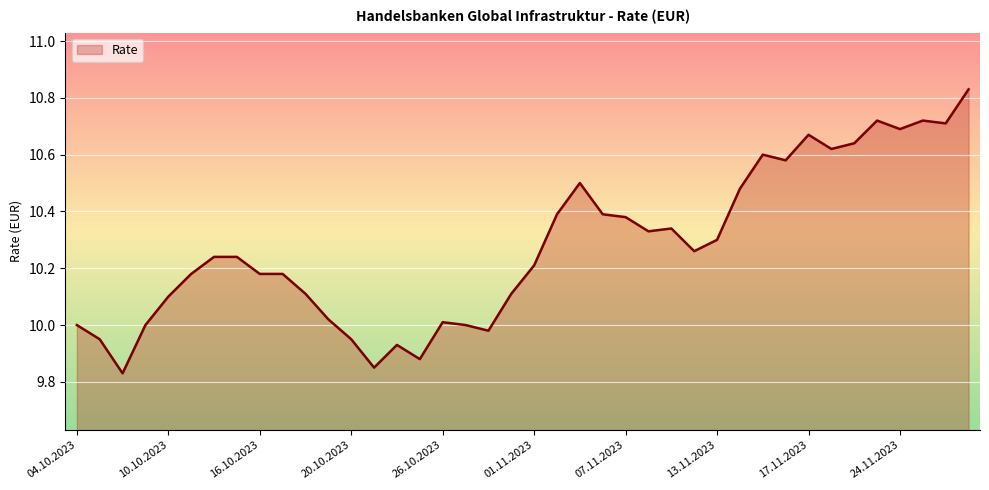

What is the sum of all values?

411.1